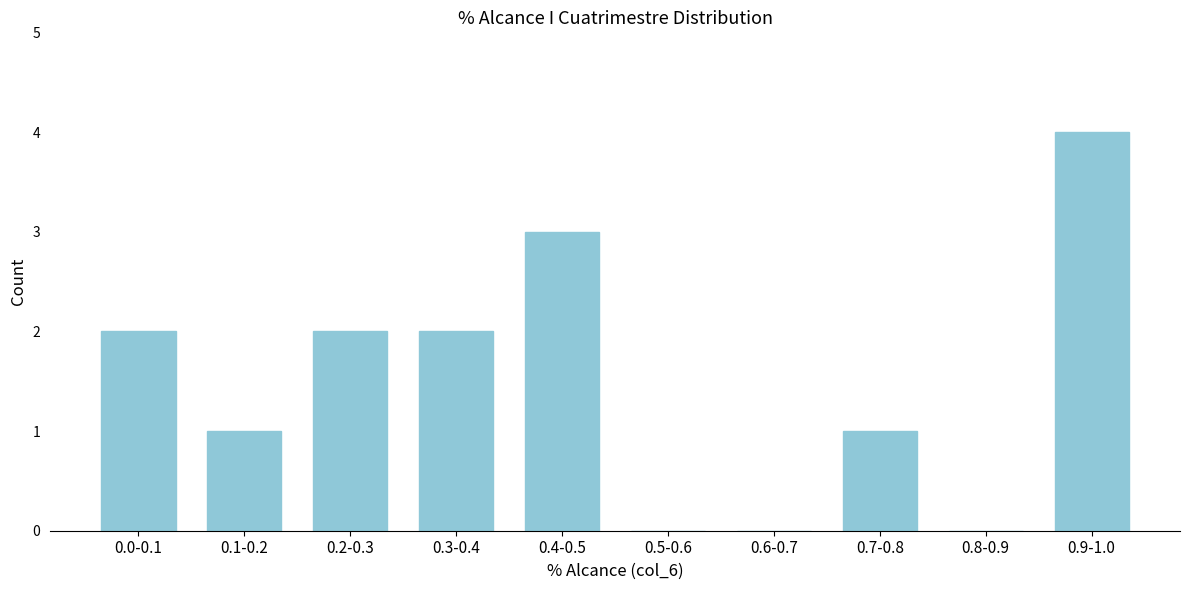

Reading left to right, extract all data points from this chart.

0.0-0.1=2	0.1-0.2=1	0.2-0.3=2	0.3-0.4=2	0.4-0.5=3	0.5-0.6=0	0.6-0.7=0	0.7-0.8=1	0.8-0.9=0	0.9-1.0=4